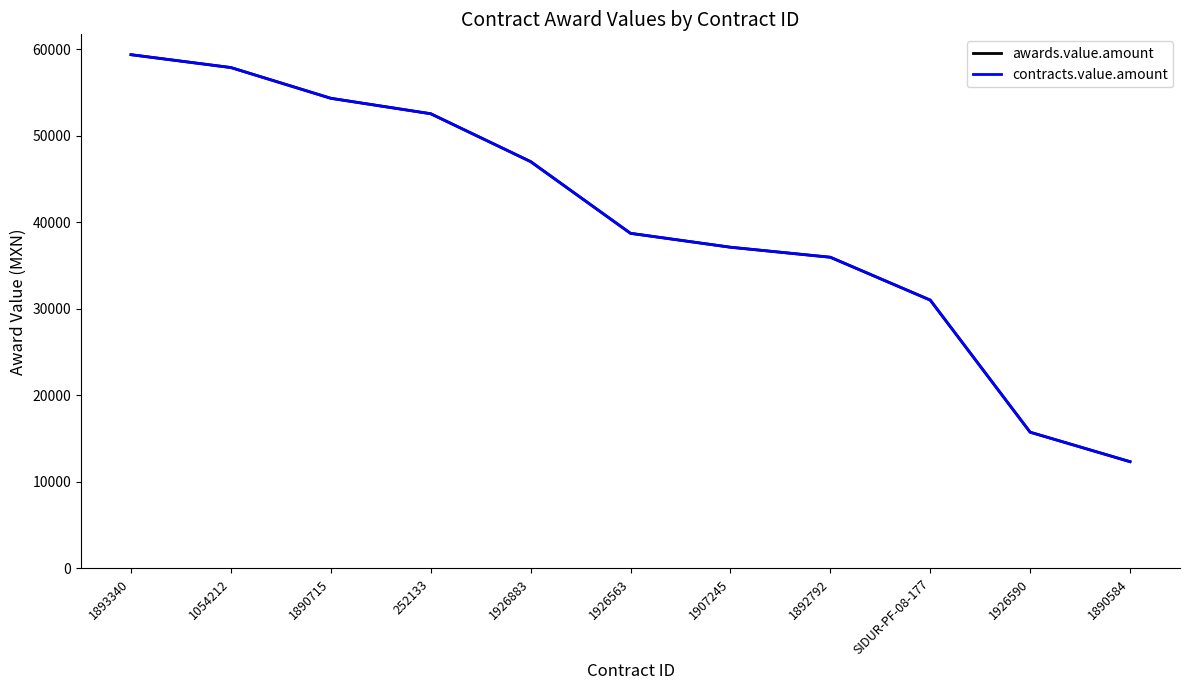

True or false: contracts.value.amount and awards.value.amount cross at least once.

False